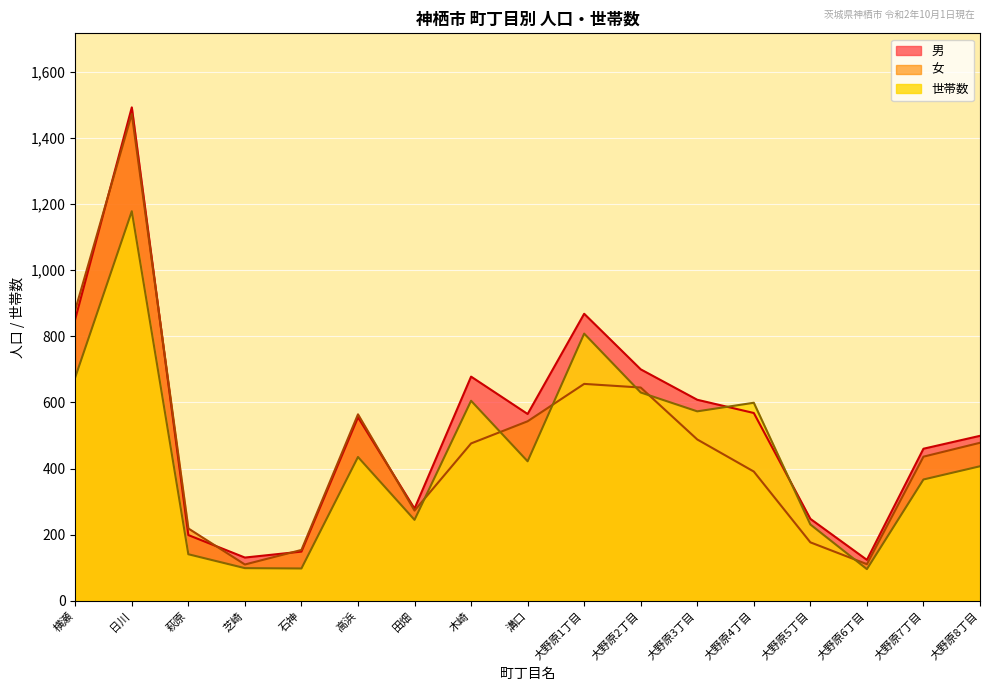

Which series has the largest range (max minus min)?

男